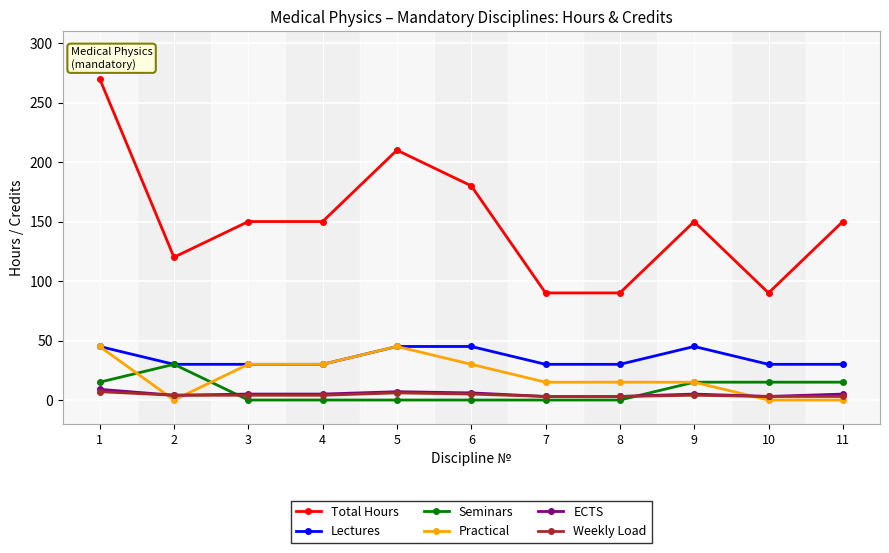

True or false: Total Hours and Weekly Load intersect in this chart.

False